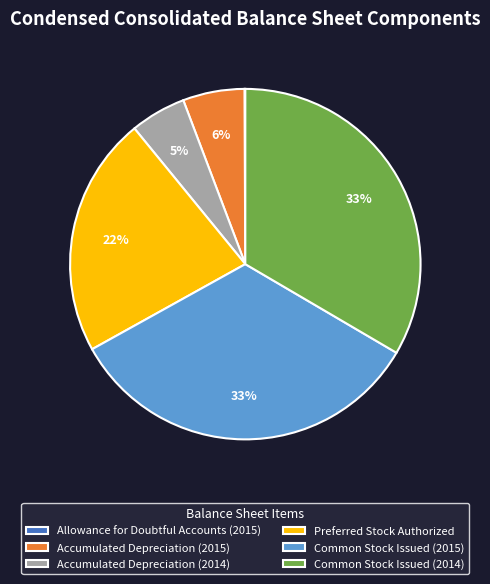

Do Preferred Stock Authorized and Common Stock Issued (2014) together represent more than half of the pie?

Yes